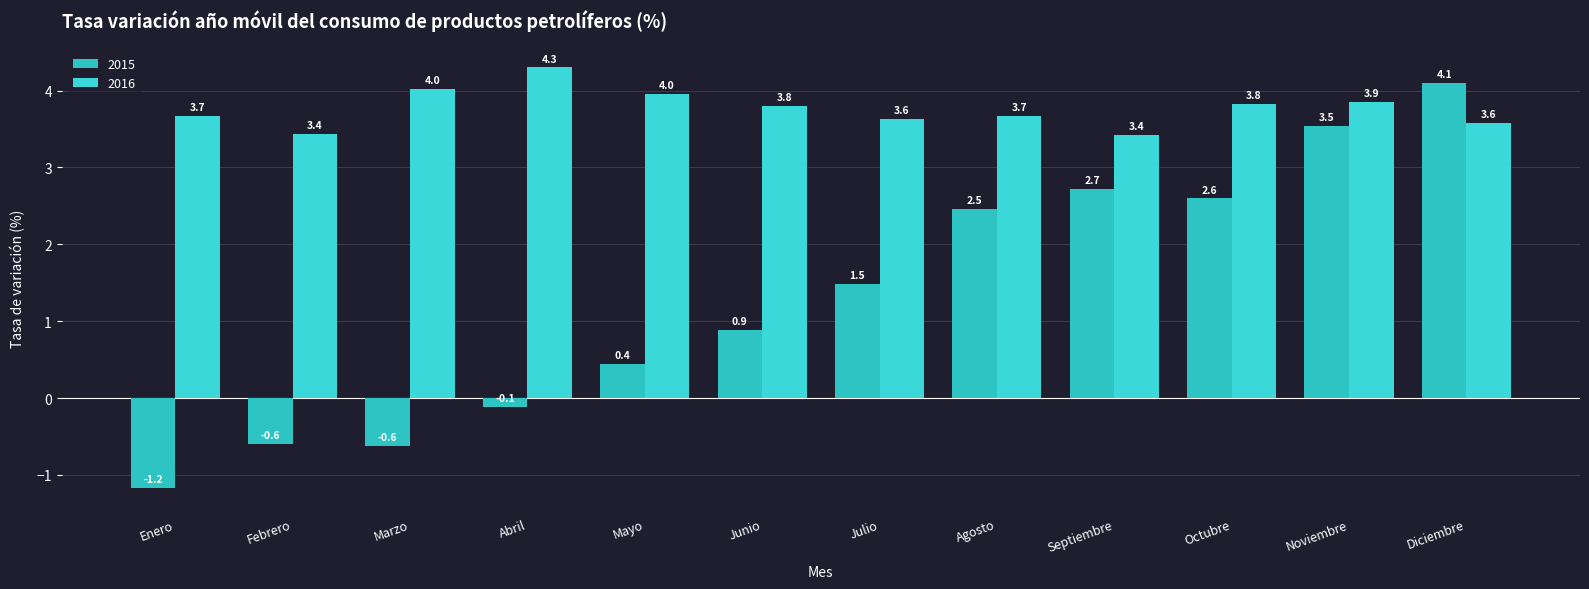

How many data points in 2015 are above 1?

6